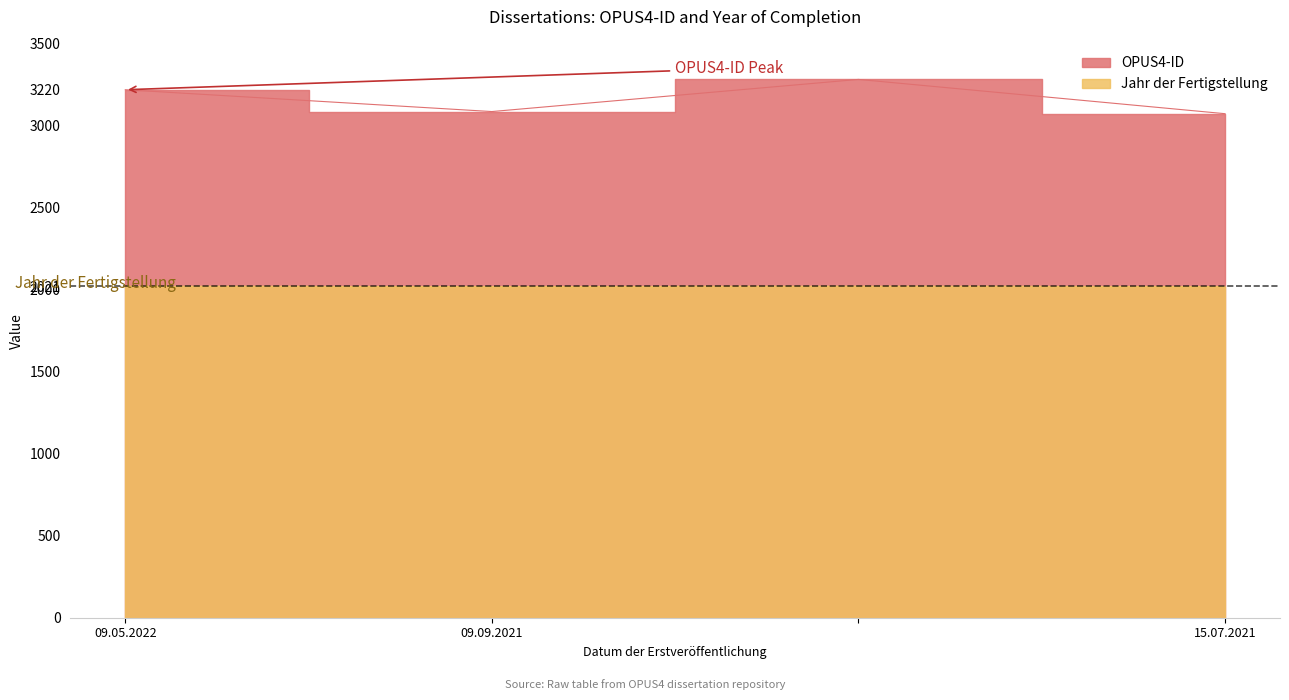

How many Jahr der Fertigstellung values are between 2020 and 2021?

4